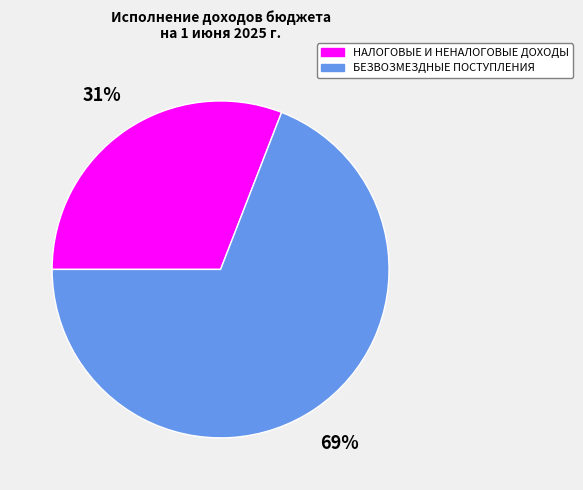

Which has a higher value, БЕЗВОЗМЕЗДНЫЕ ПОСТУПЛЕНИЯ or НАЛОГОВЫЕ И НЕНАЛОГОВЫЕ ДОХОДЫ?

БЕЗВОЗМЕЗДНЫЕ ПОСТУПЛЕНИЯ